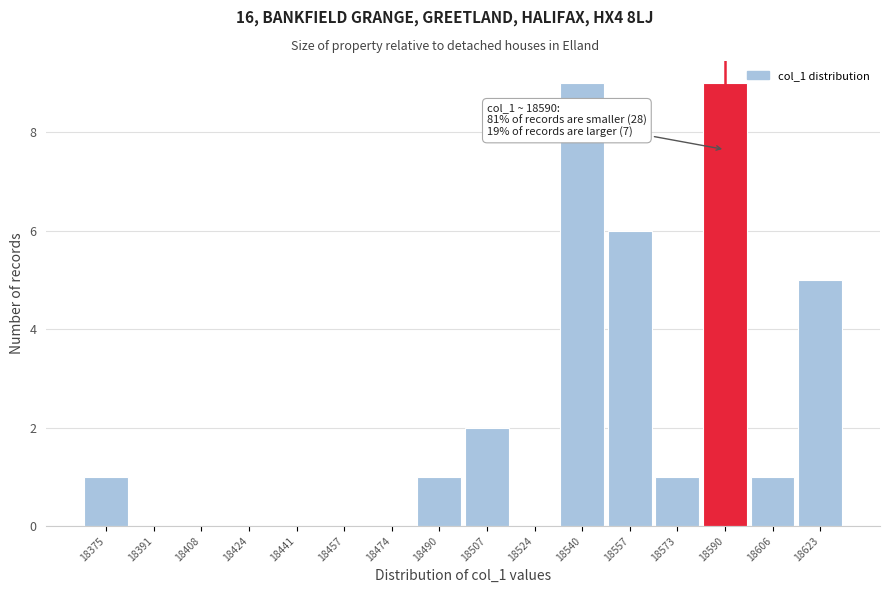

Reading right to left, extract all data points from this chart.

18623=5	18606=1	18590=9	18573=1	18557=6	18540=9	18524=0	18507=2	18490=1	18474=0	18457=0	18441=0	18424=0	18408=0	18391=0	18375=1